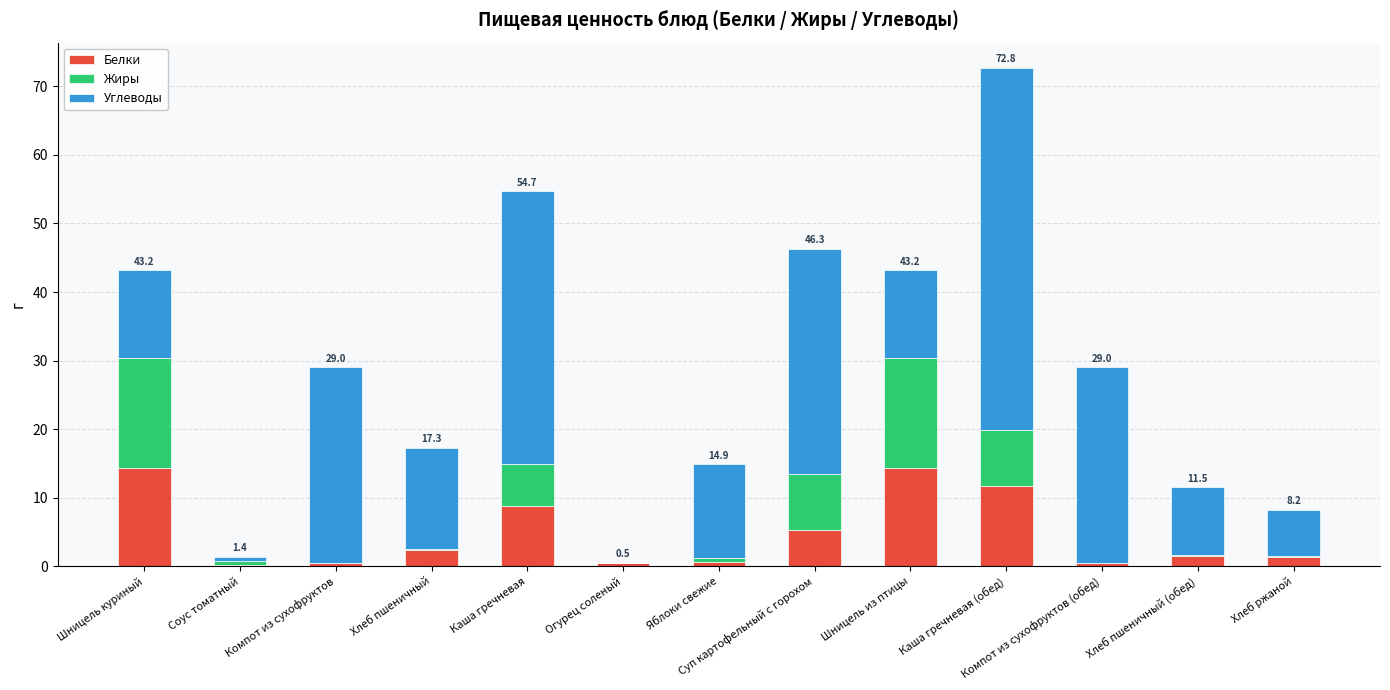

At which category is the sum across all series the highest?

Каша гречневая (обед)